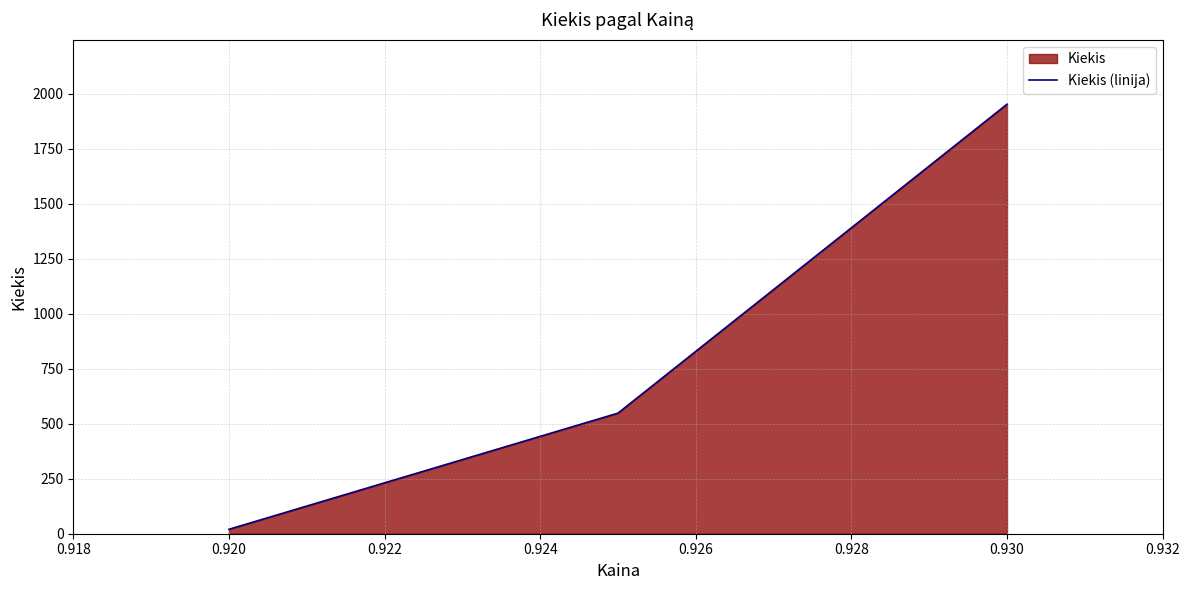

Reading left to right, extract all data points from this chart.

20	548	1952